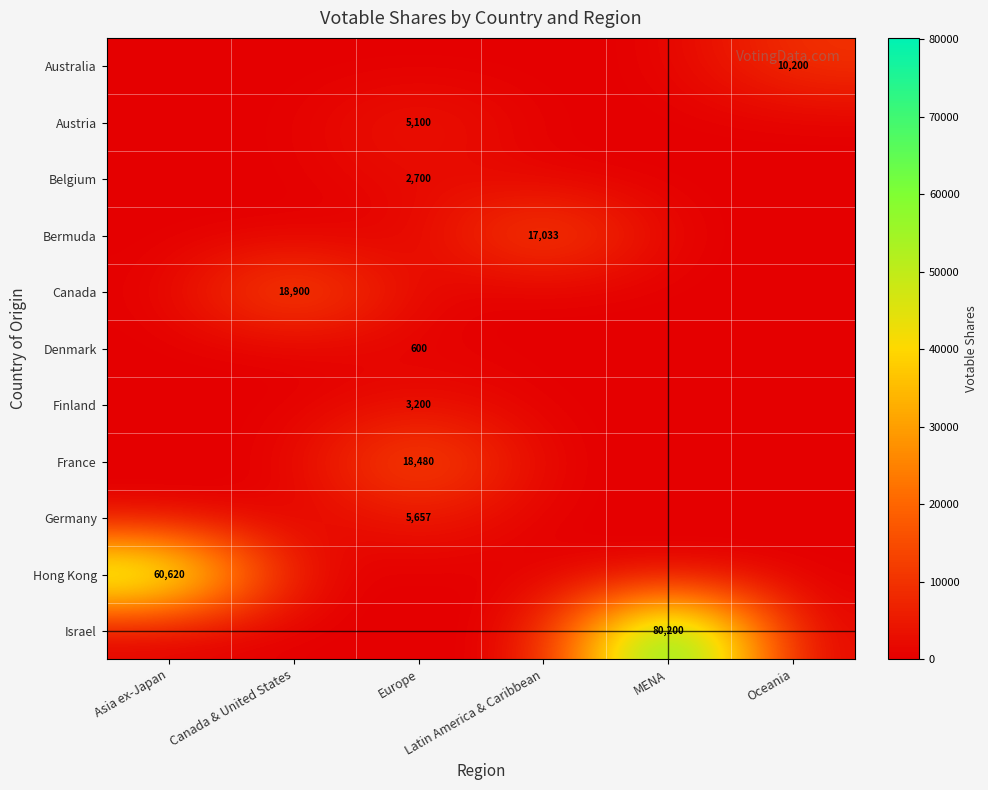

Rank the series at Latin America & Caribbean from highest to lowest value.

Bermuda, Australia, Austria, Belgium, Canada, Denmark, Finland, France, Germany, Hong Kong, Israel